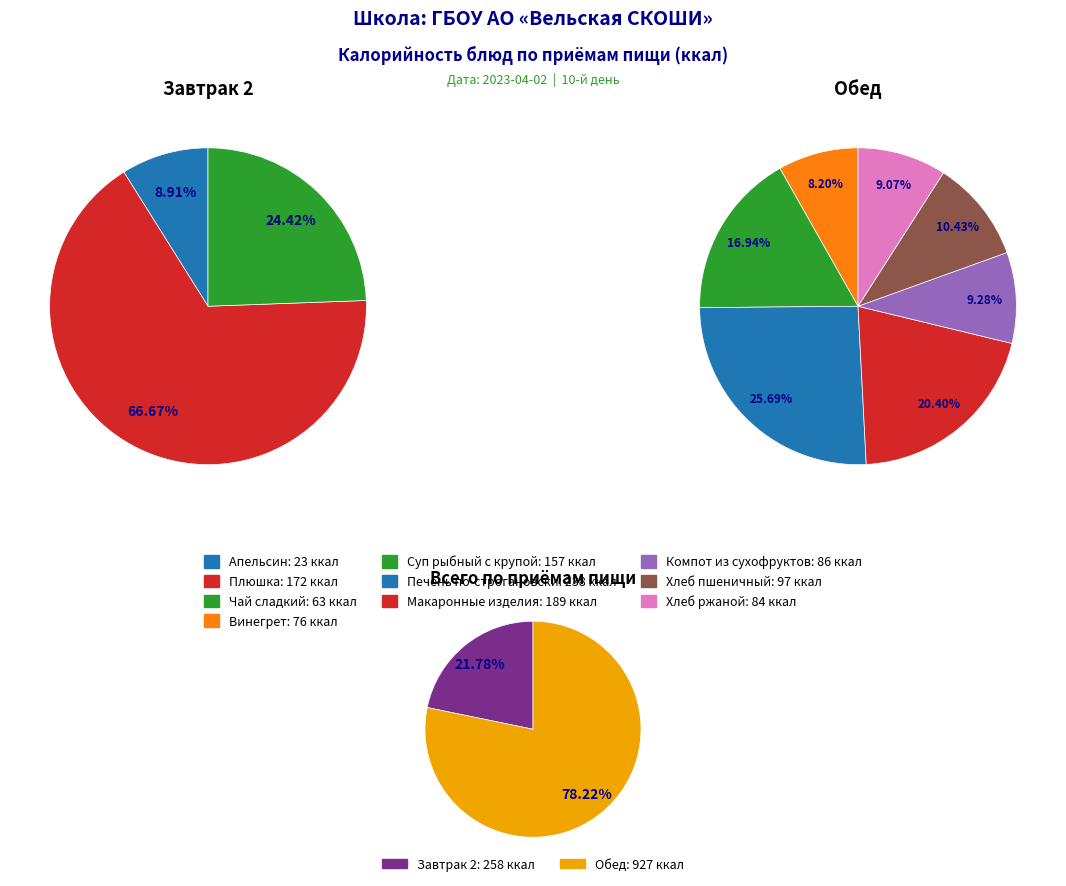

Does Винегрет represent more than half of the total?

No